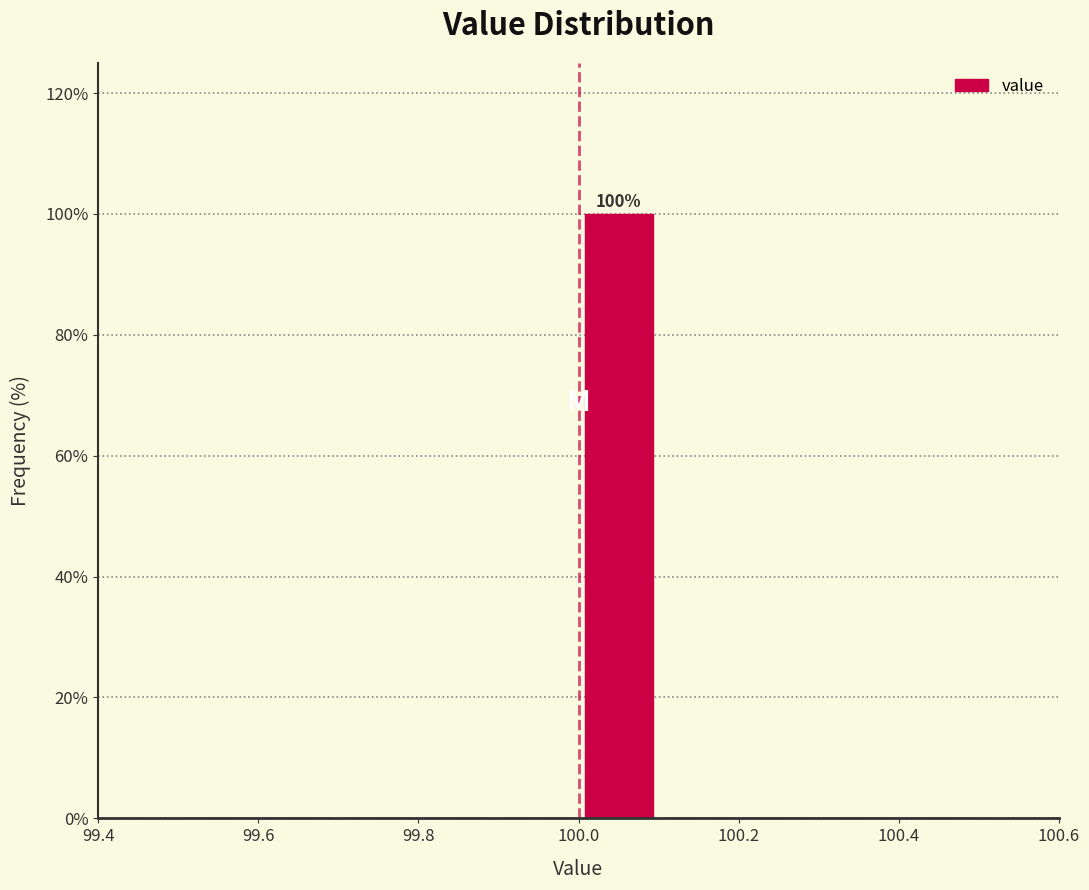

Over which range of the x-axis is the bar tallest?

100.0 to 100.1